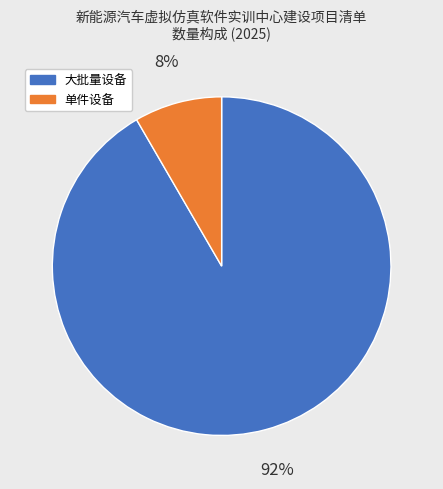

Does any single category account for the majority?

Yes